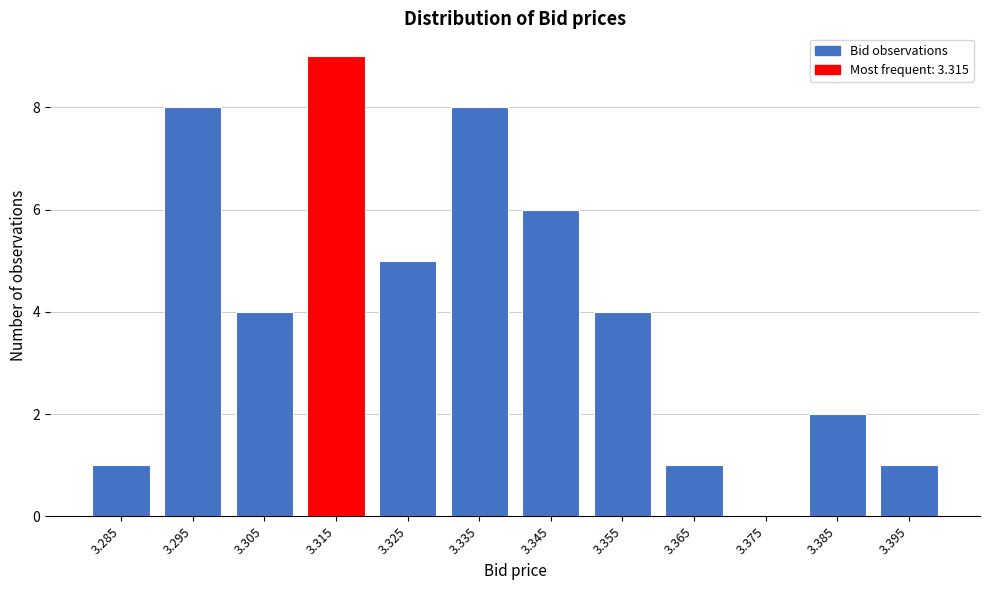

Reading right to left, list all the values displayed in this chart.

3.395=1	3.385=2	3.375=0	3.365=1	3.355=4	3.345=6	3.335=8	3.325=5	3.315=9	3.305=4	3.295=8	3.285=1